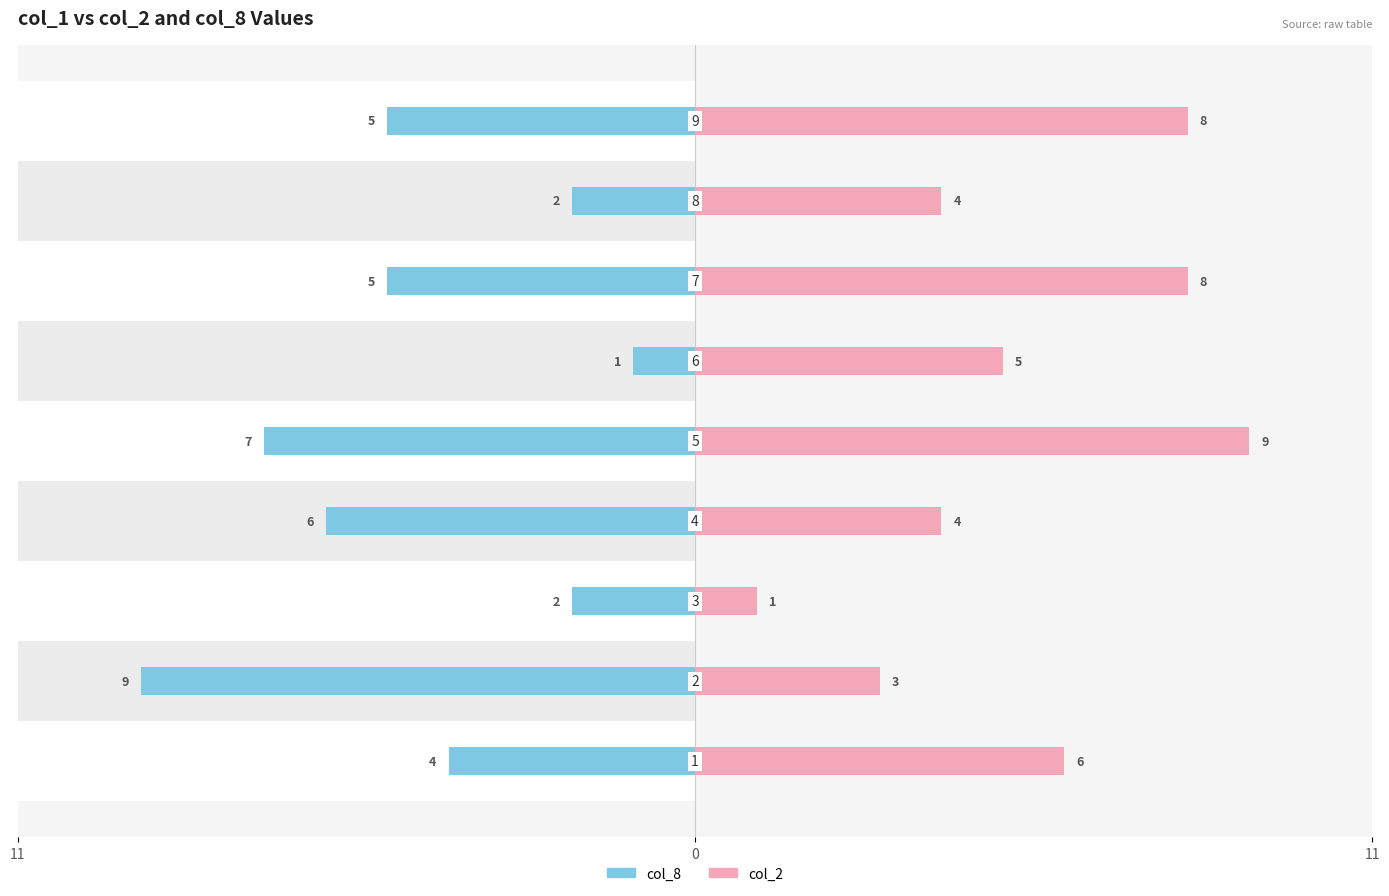

What is the value of the col_2 bar at the 5th from the left?

9